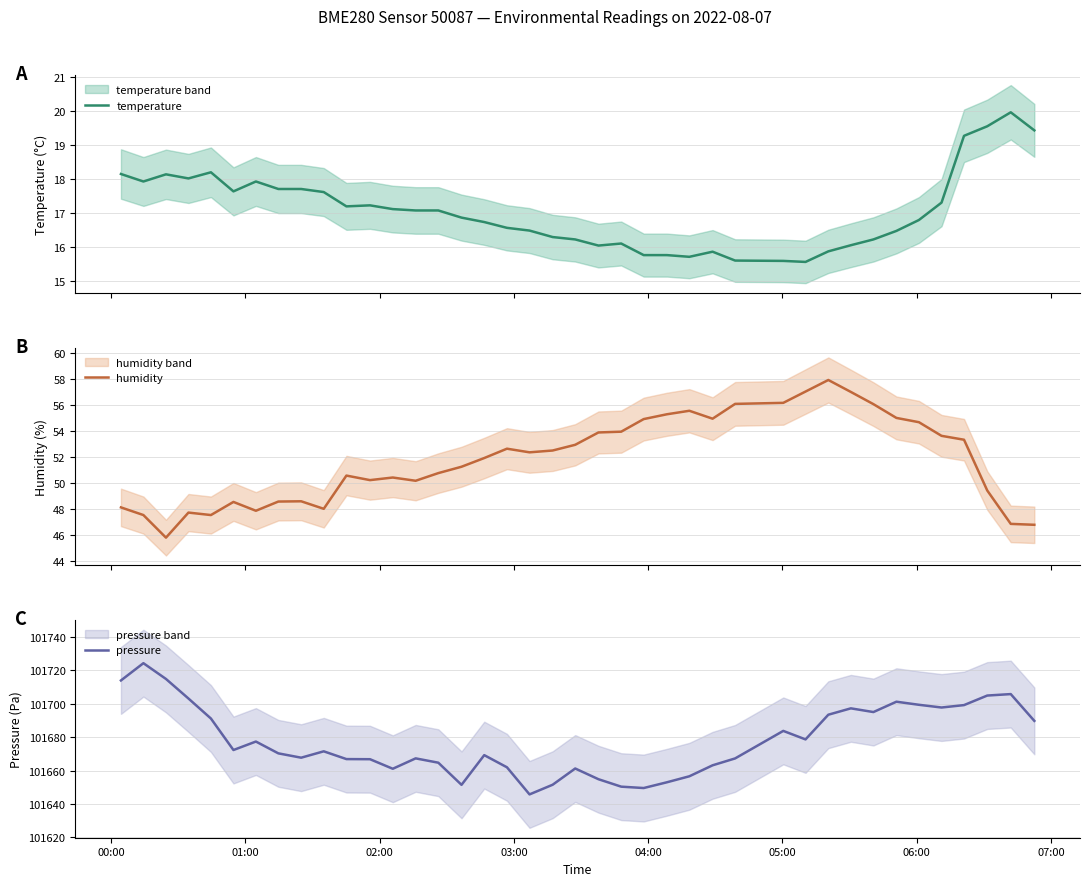

What is the minimum value for temperature?

15.6